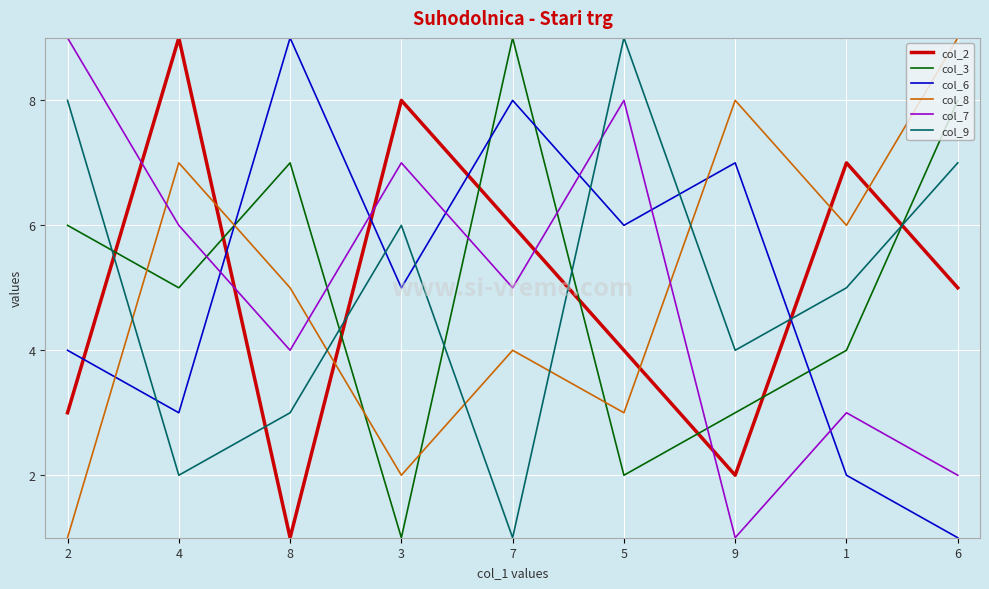

At which category is the sum across all series the highest?

7